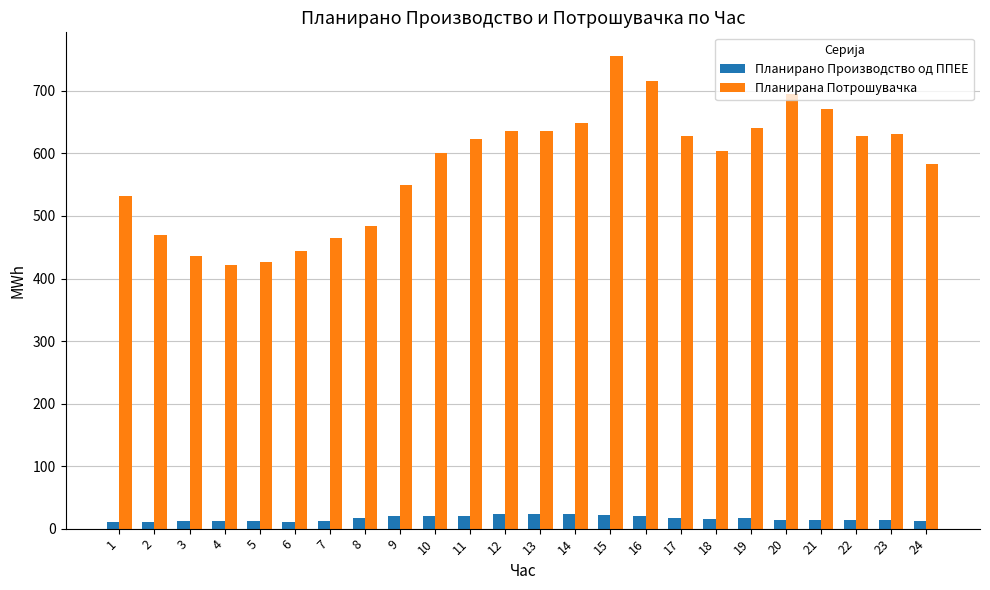

What is the maximum value for Планирана Потрошувачка?

755.9